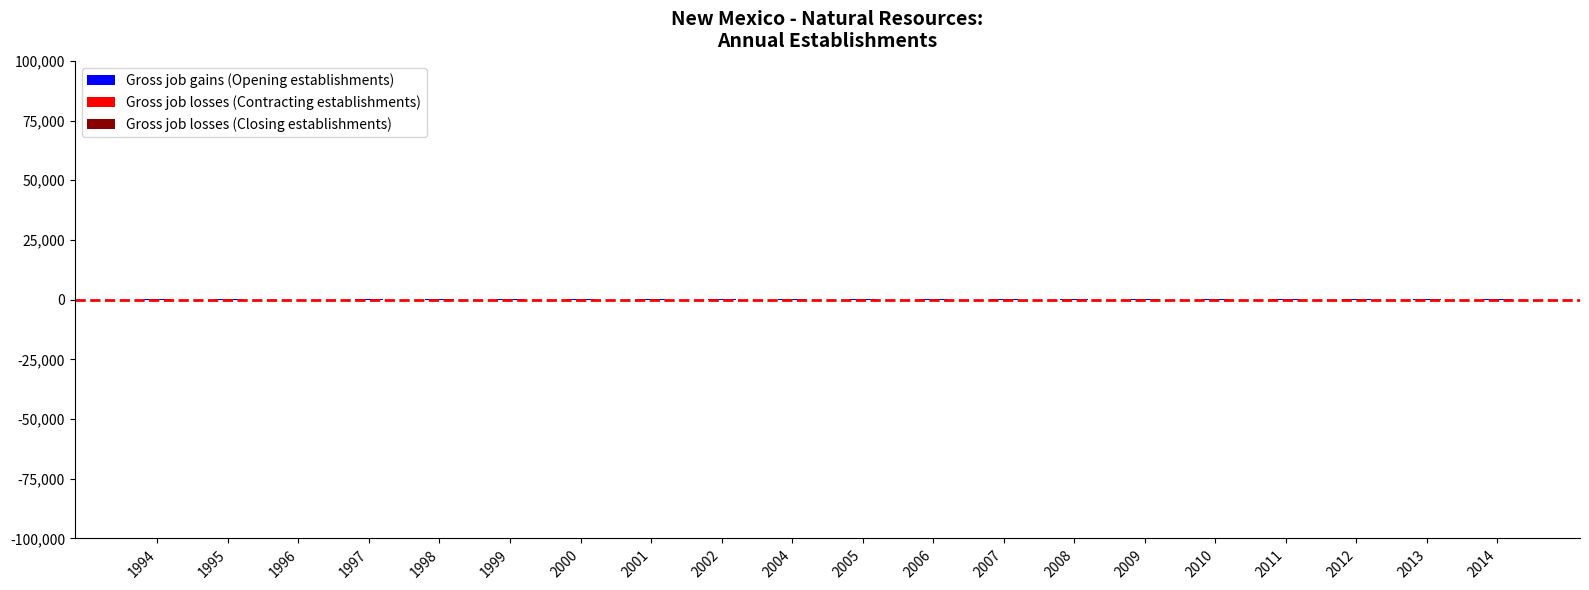

What is the sum of all values?

1974